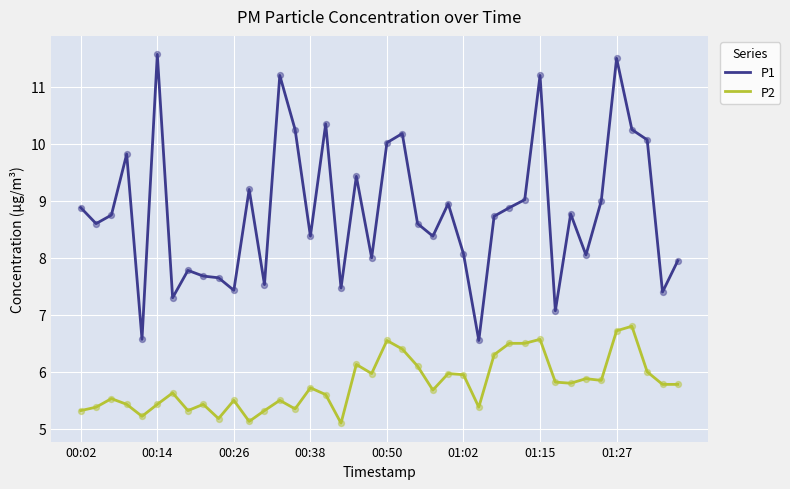

What are all the series names shown in the legend?

P1, P2